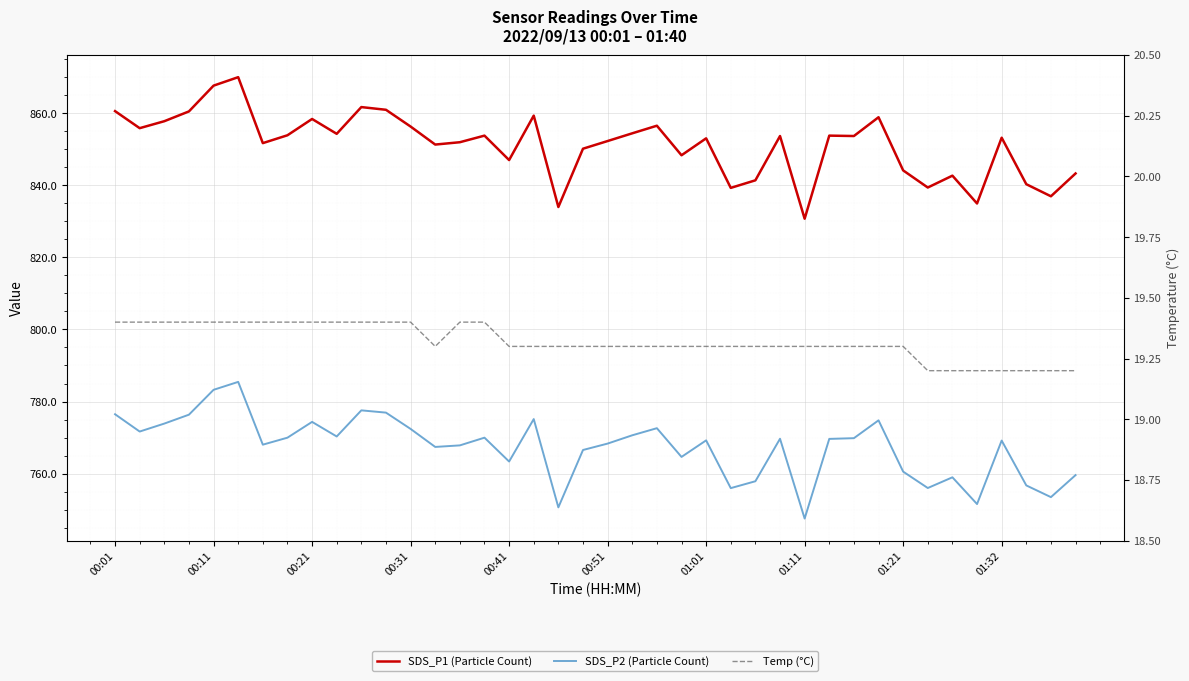

True or false: Temp (°C) and SDS_P1 (Particle Count) intersect in this chart.

False